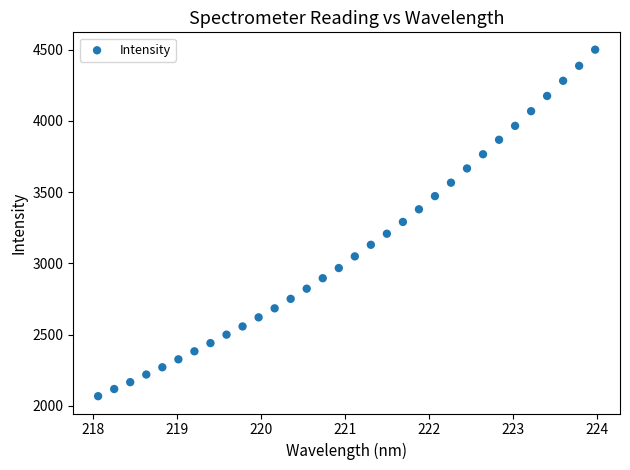

What is the range of Y values (max minus min)?

2431.8